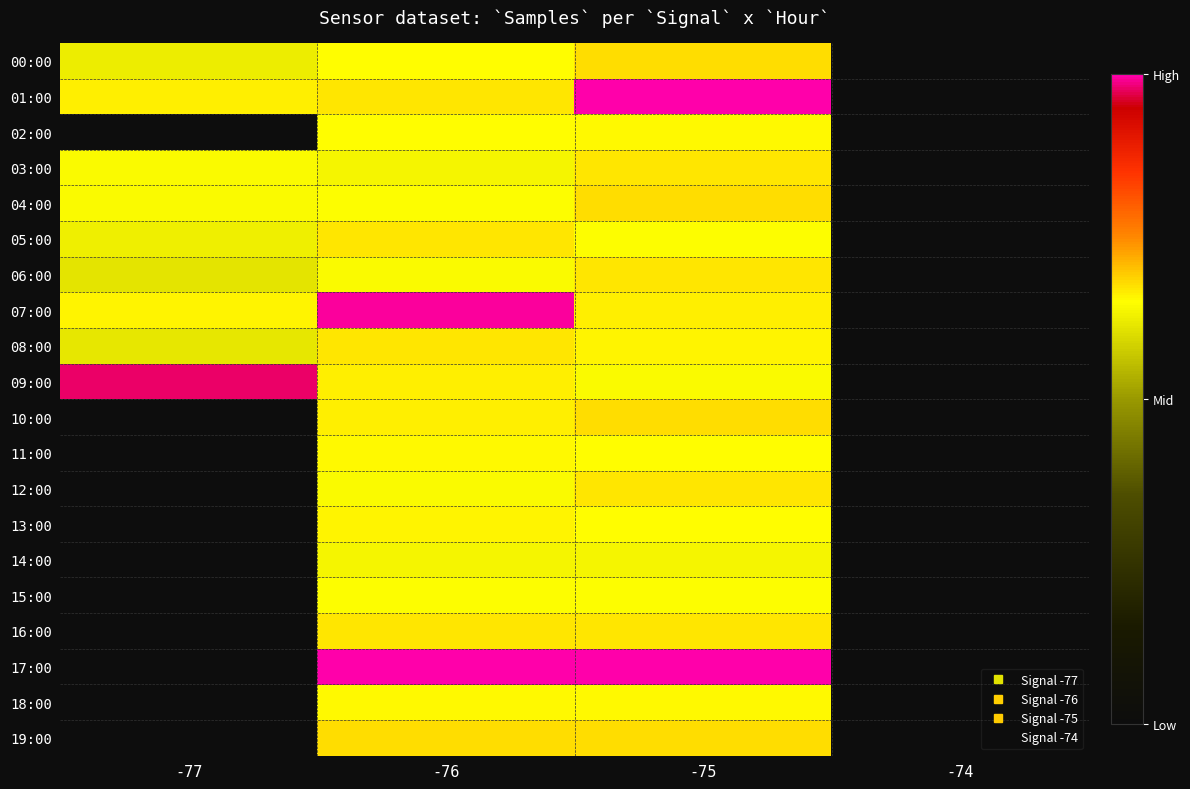

What is the greatest value displayed?

1.0